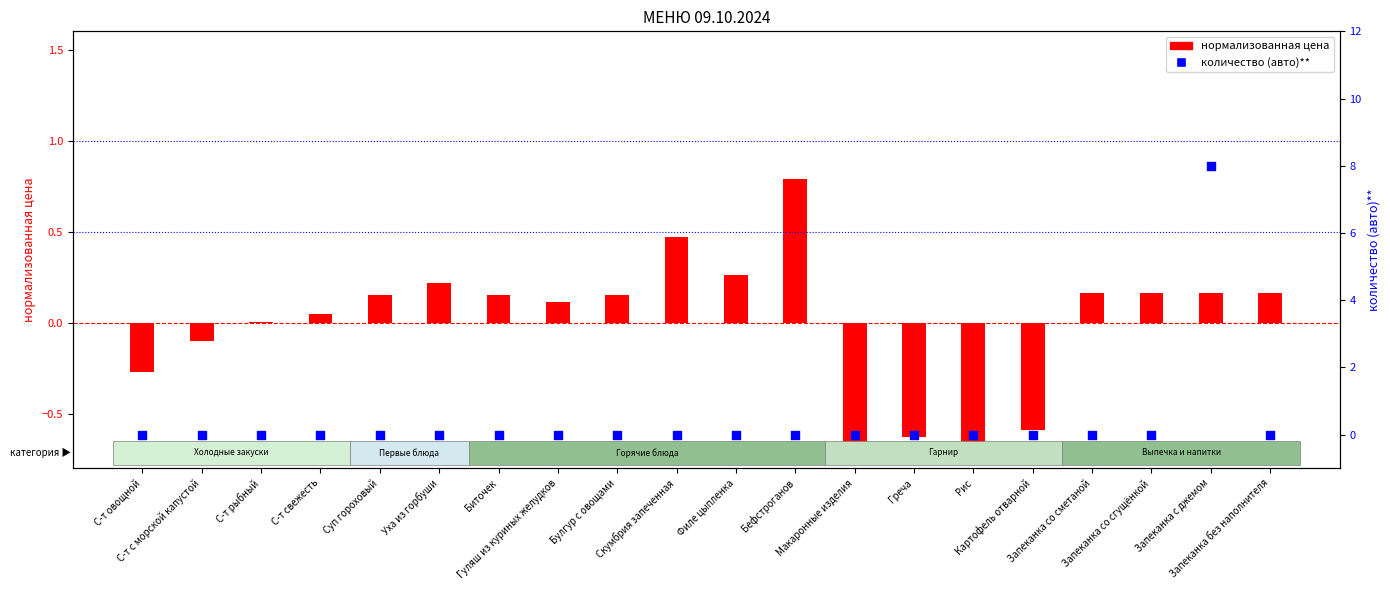

Is the value of количество (авто)** at С-т рыбный greater than the value of нормализованная цена at Скумбрия запеченная?

No